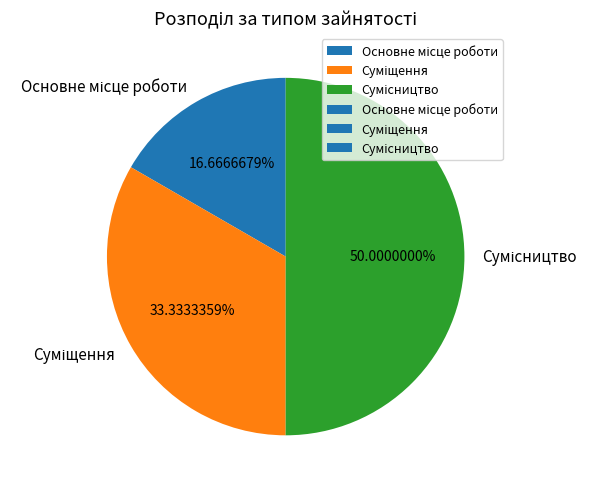

How many slices are in this pie chart?

3